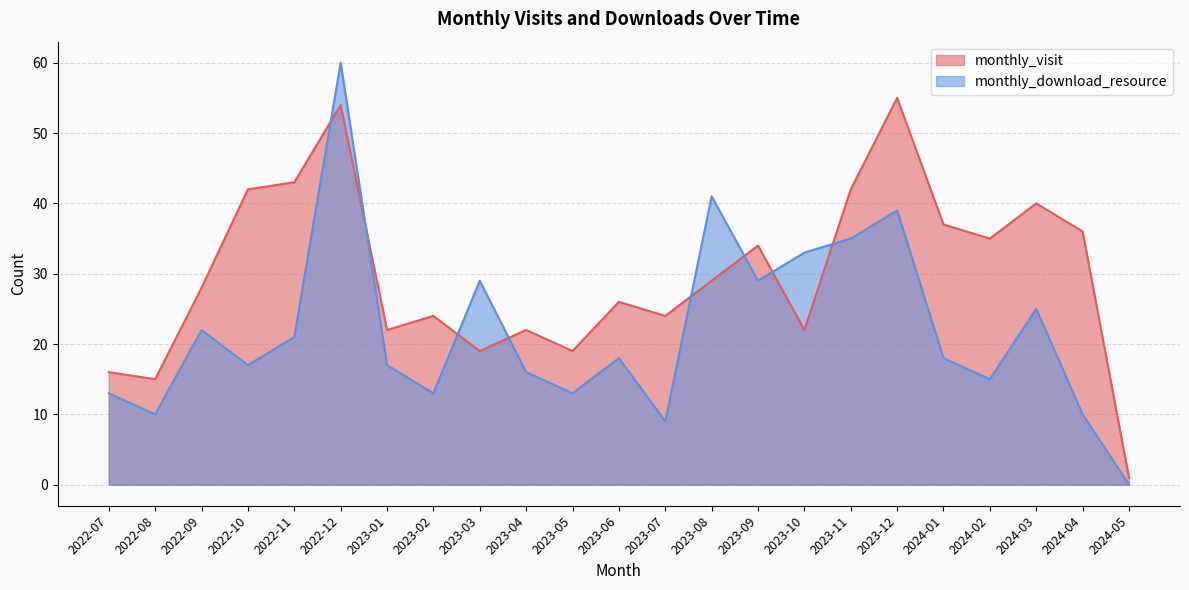

True or false: monthly_visit has more than 1 points higher than both neighbors.

True